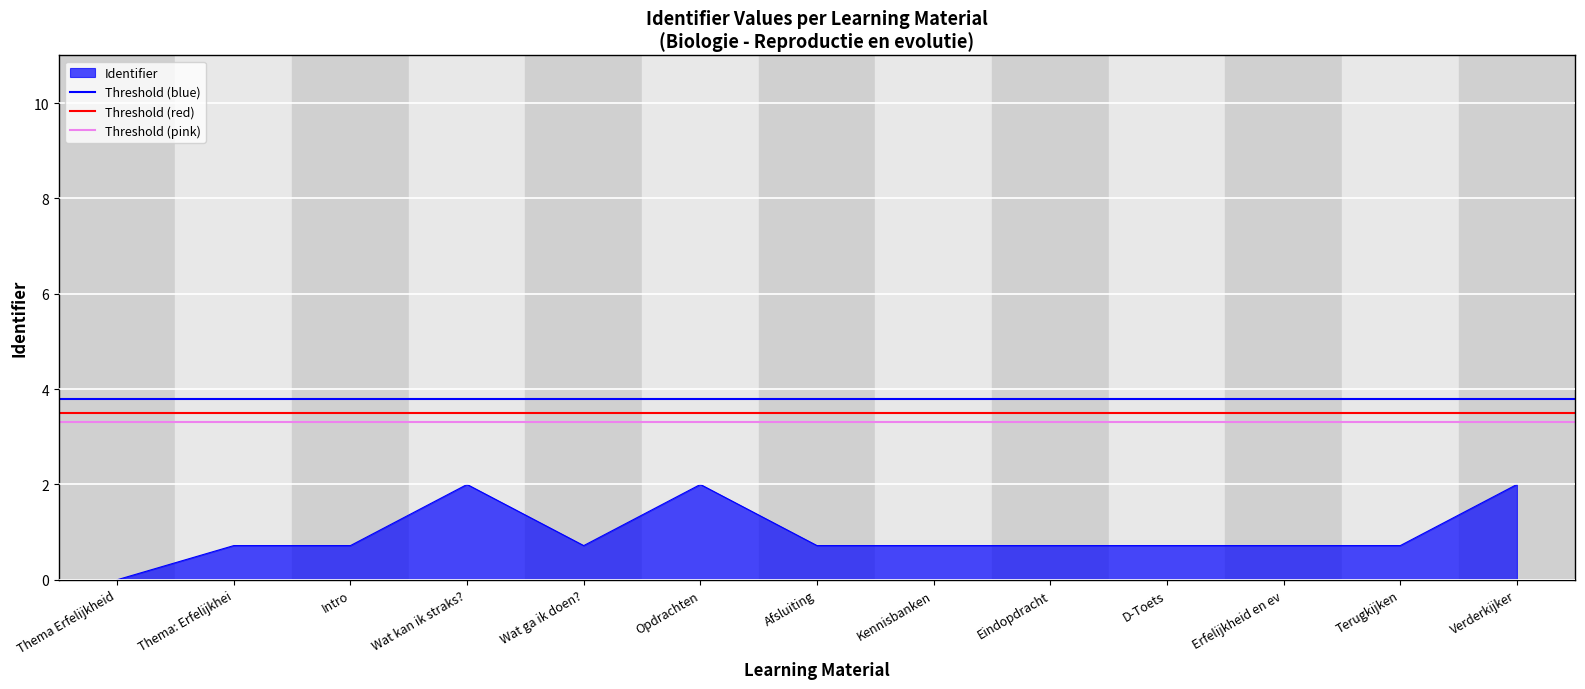

What is the difference between the highest and lowest values at Thema Erfelijkheid?

0.5